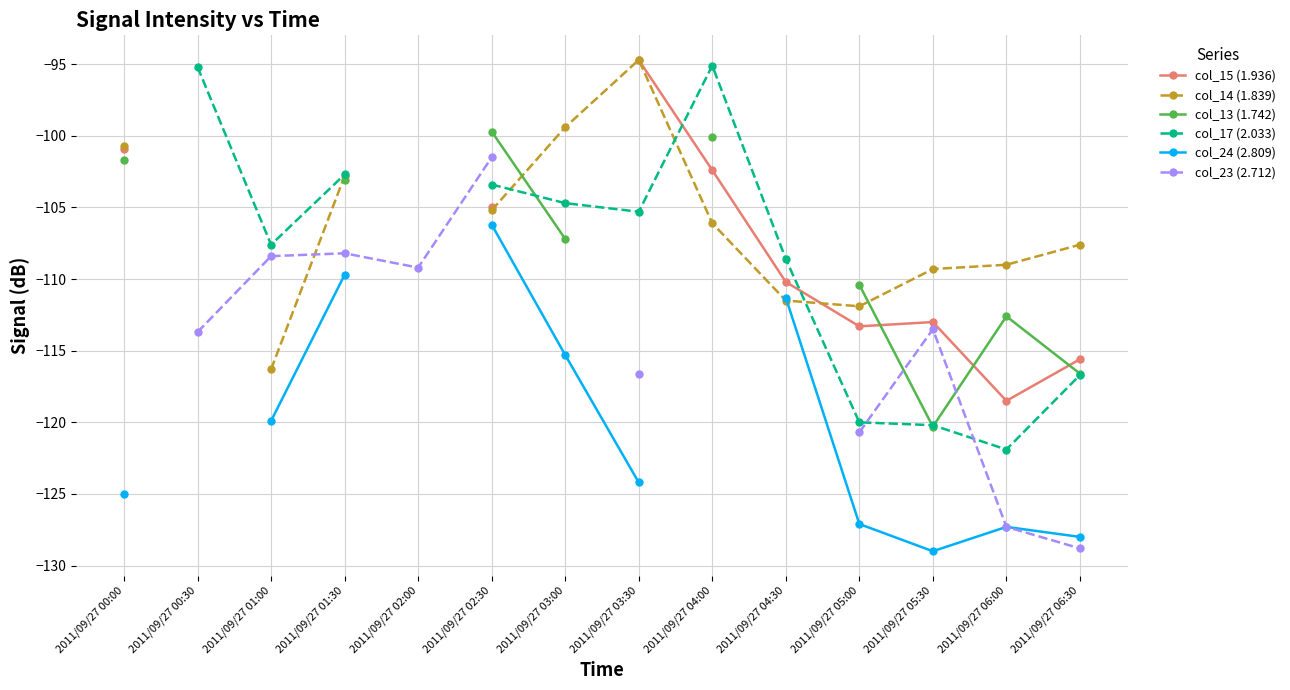

What is the value of the col_14 (1.839) point at the 9th from the left?

-106.1